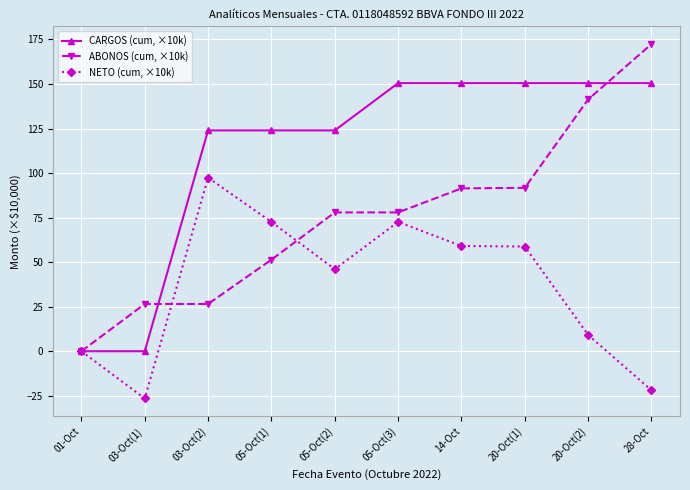

What is the label of the 3rd point from the left?

03-Oct(2)